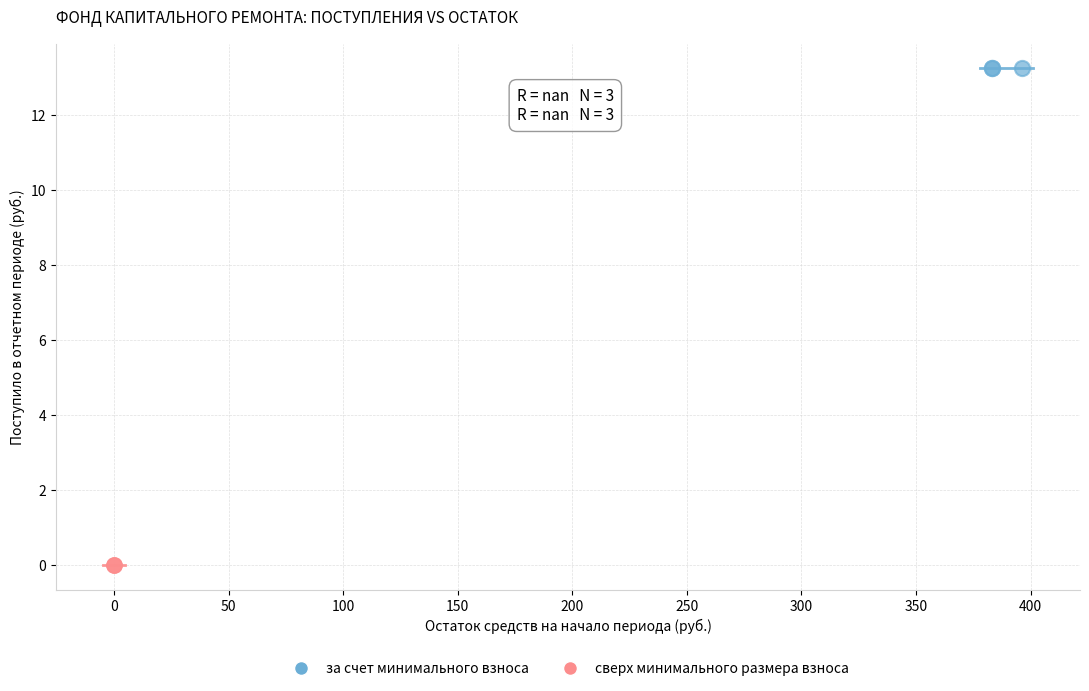

Which series contains the lowest Y value?

сверх минимального размера взноса